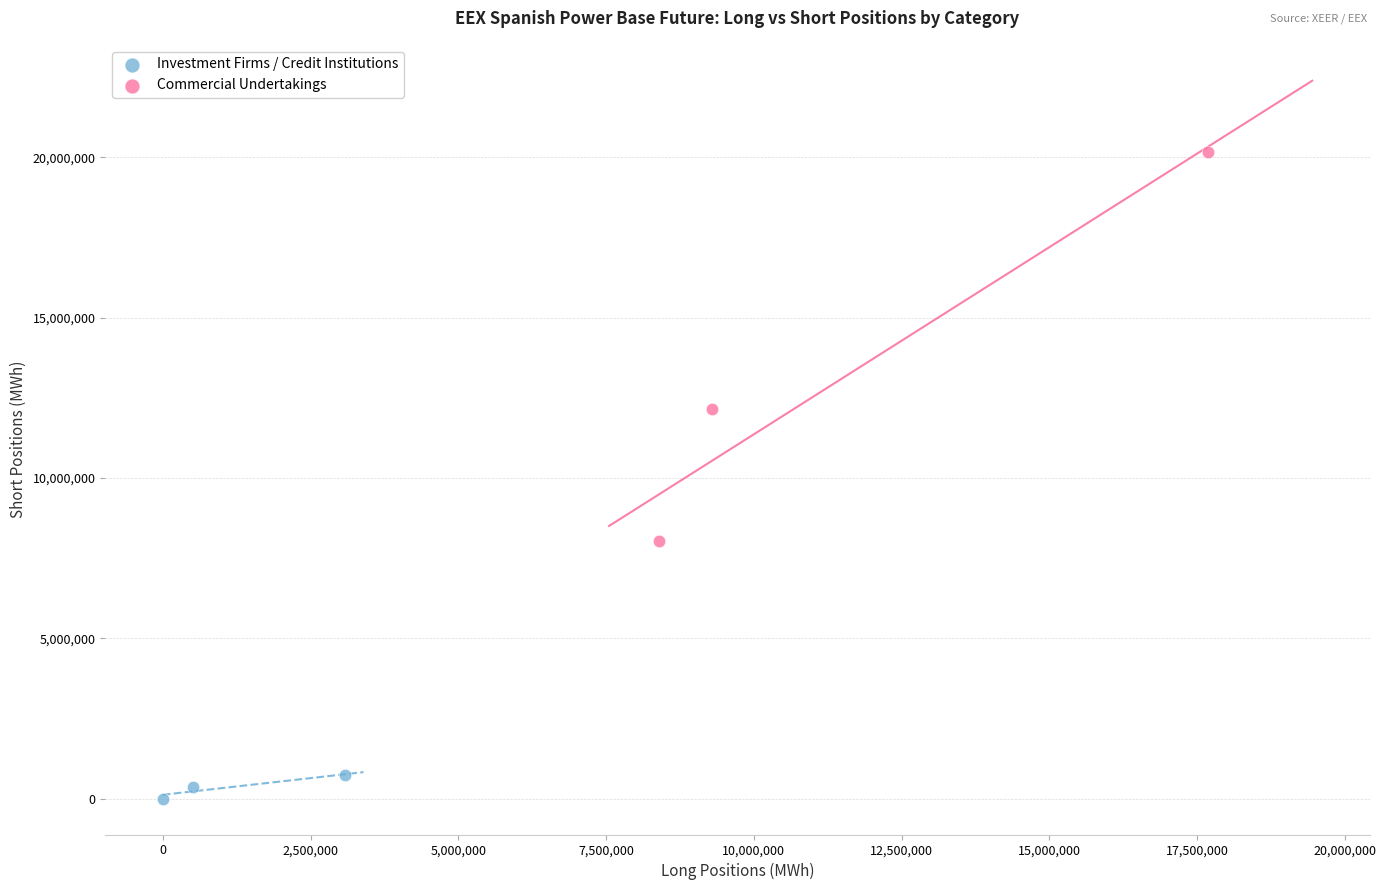

What are all the series names shown in the legend?

Investment Firms / Credit Institutions, Commercial Undertakings